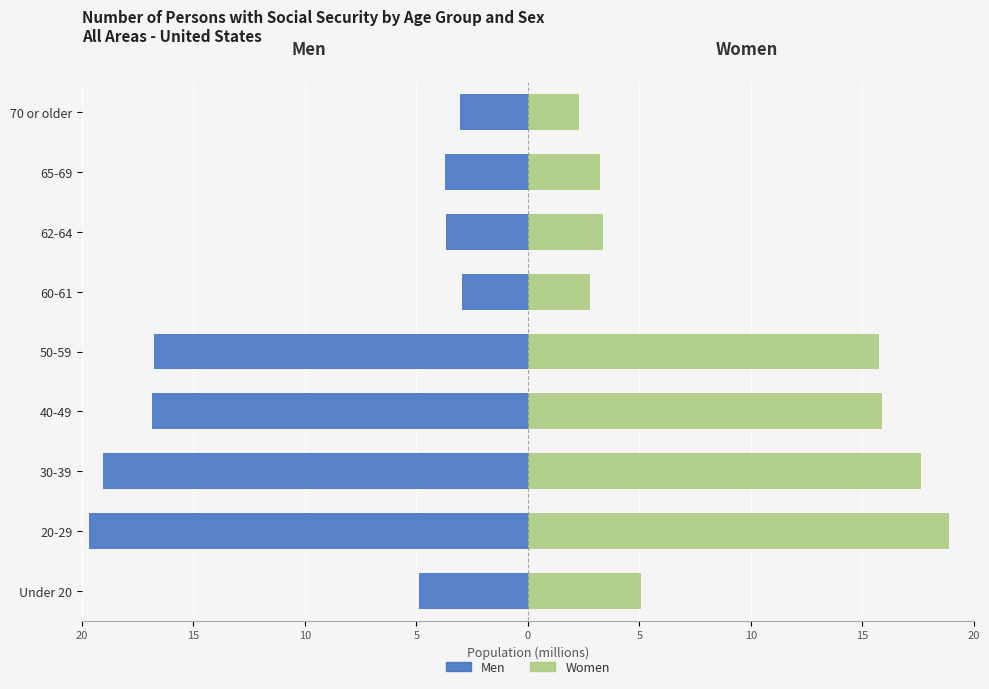

What is the maximum value for Women?

18.9